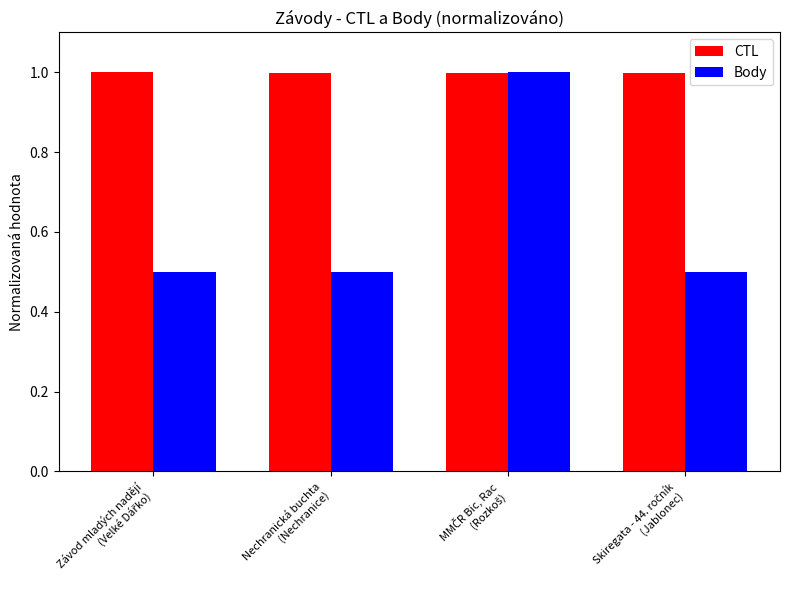

What is the value of the CTL bar at the 4th from the left?

1.0